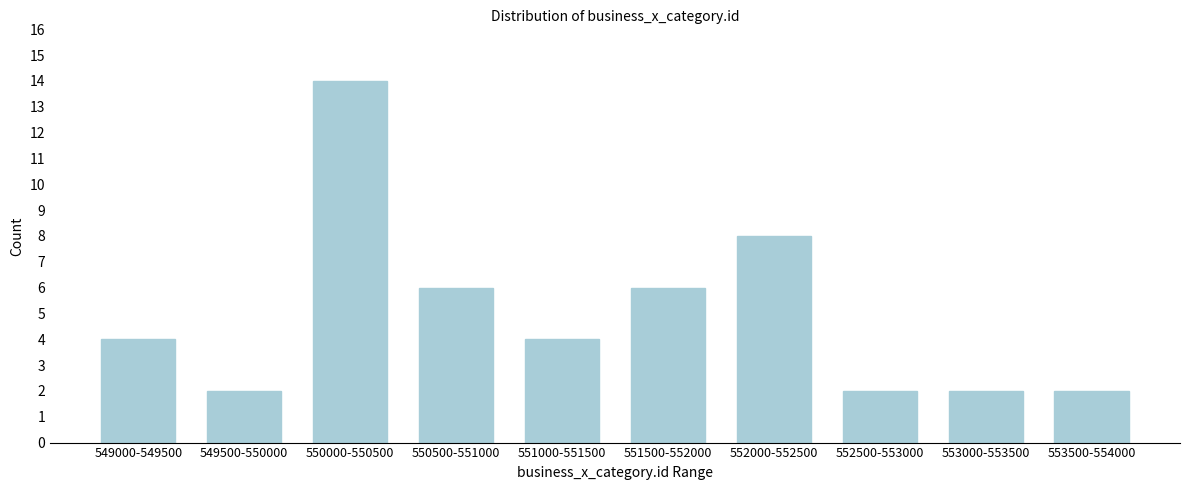

Reading left to right, what are all the values shown in this chart?

549000-549500=4	549500-550000=2	550000-550500=14	550500-551000=6	551000-551500=4	551500-552000=6	552000-552500=8	552500-553000=2	553000-553500=2	553500-554000=2